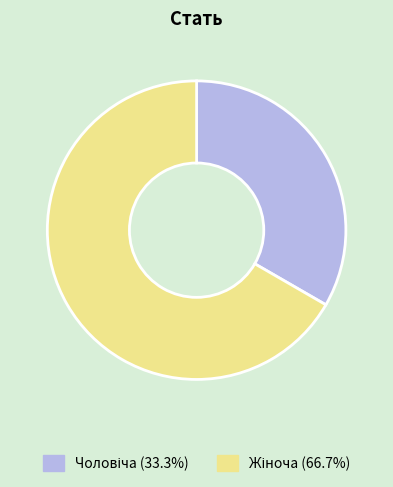

Is there any slice that represents more than half of the pie?

Yes